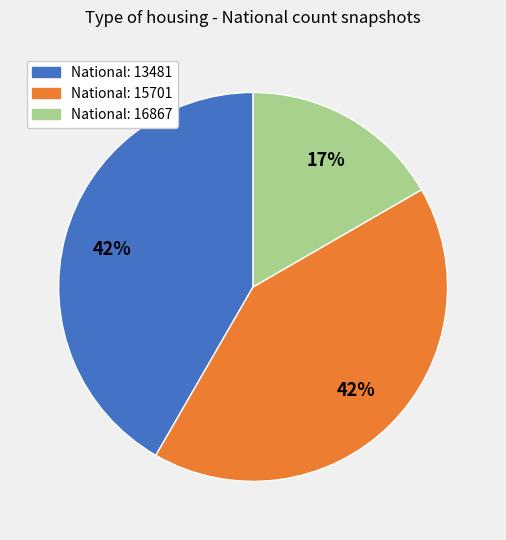

Does any single category account for the majority?

No